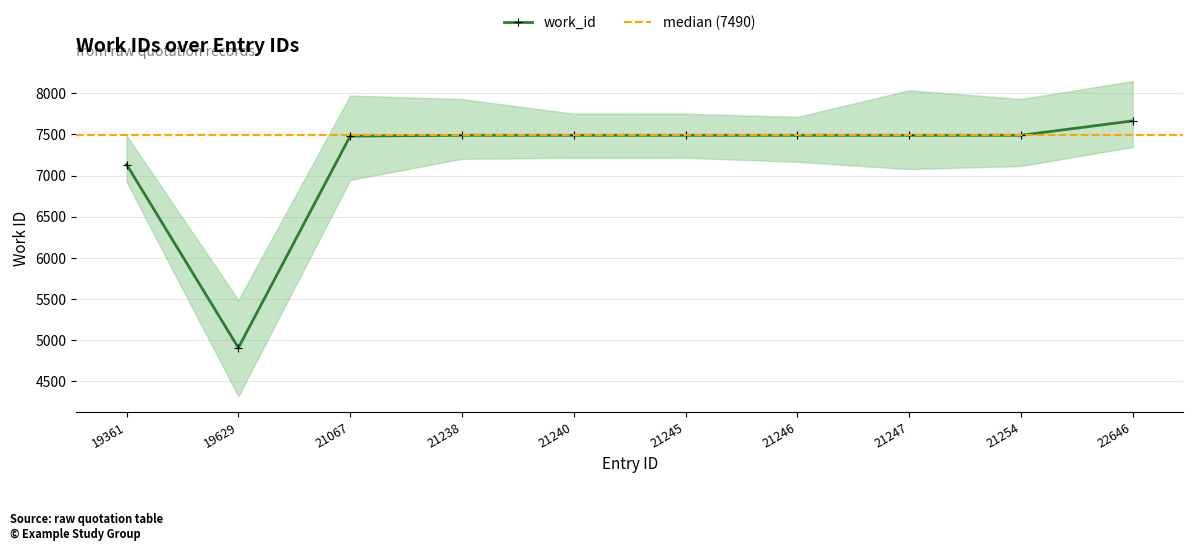

Where does the data first go above 7490?

22646